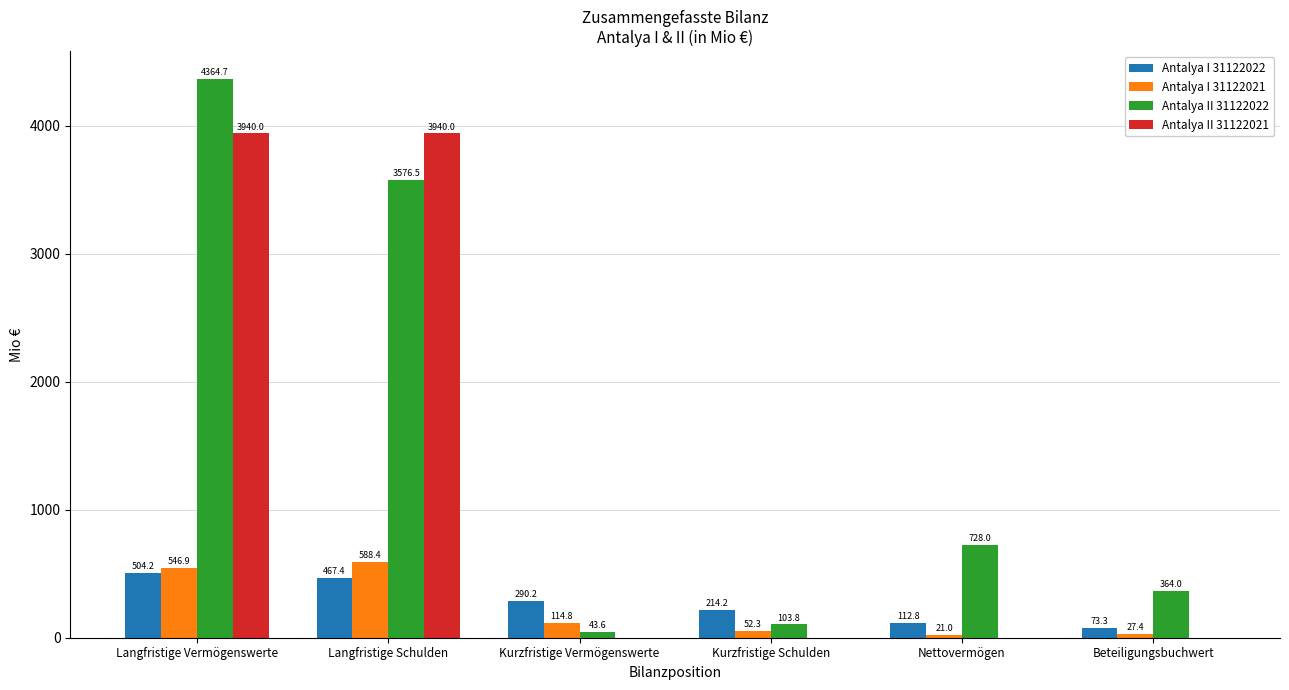

Which series has the largest range (max minus min)?

Antalya II 31122022